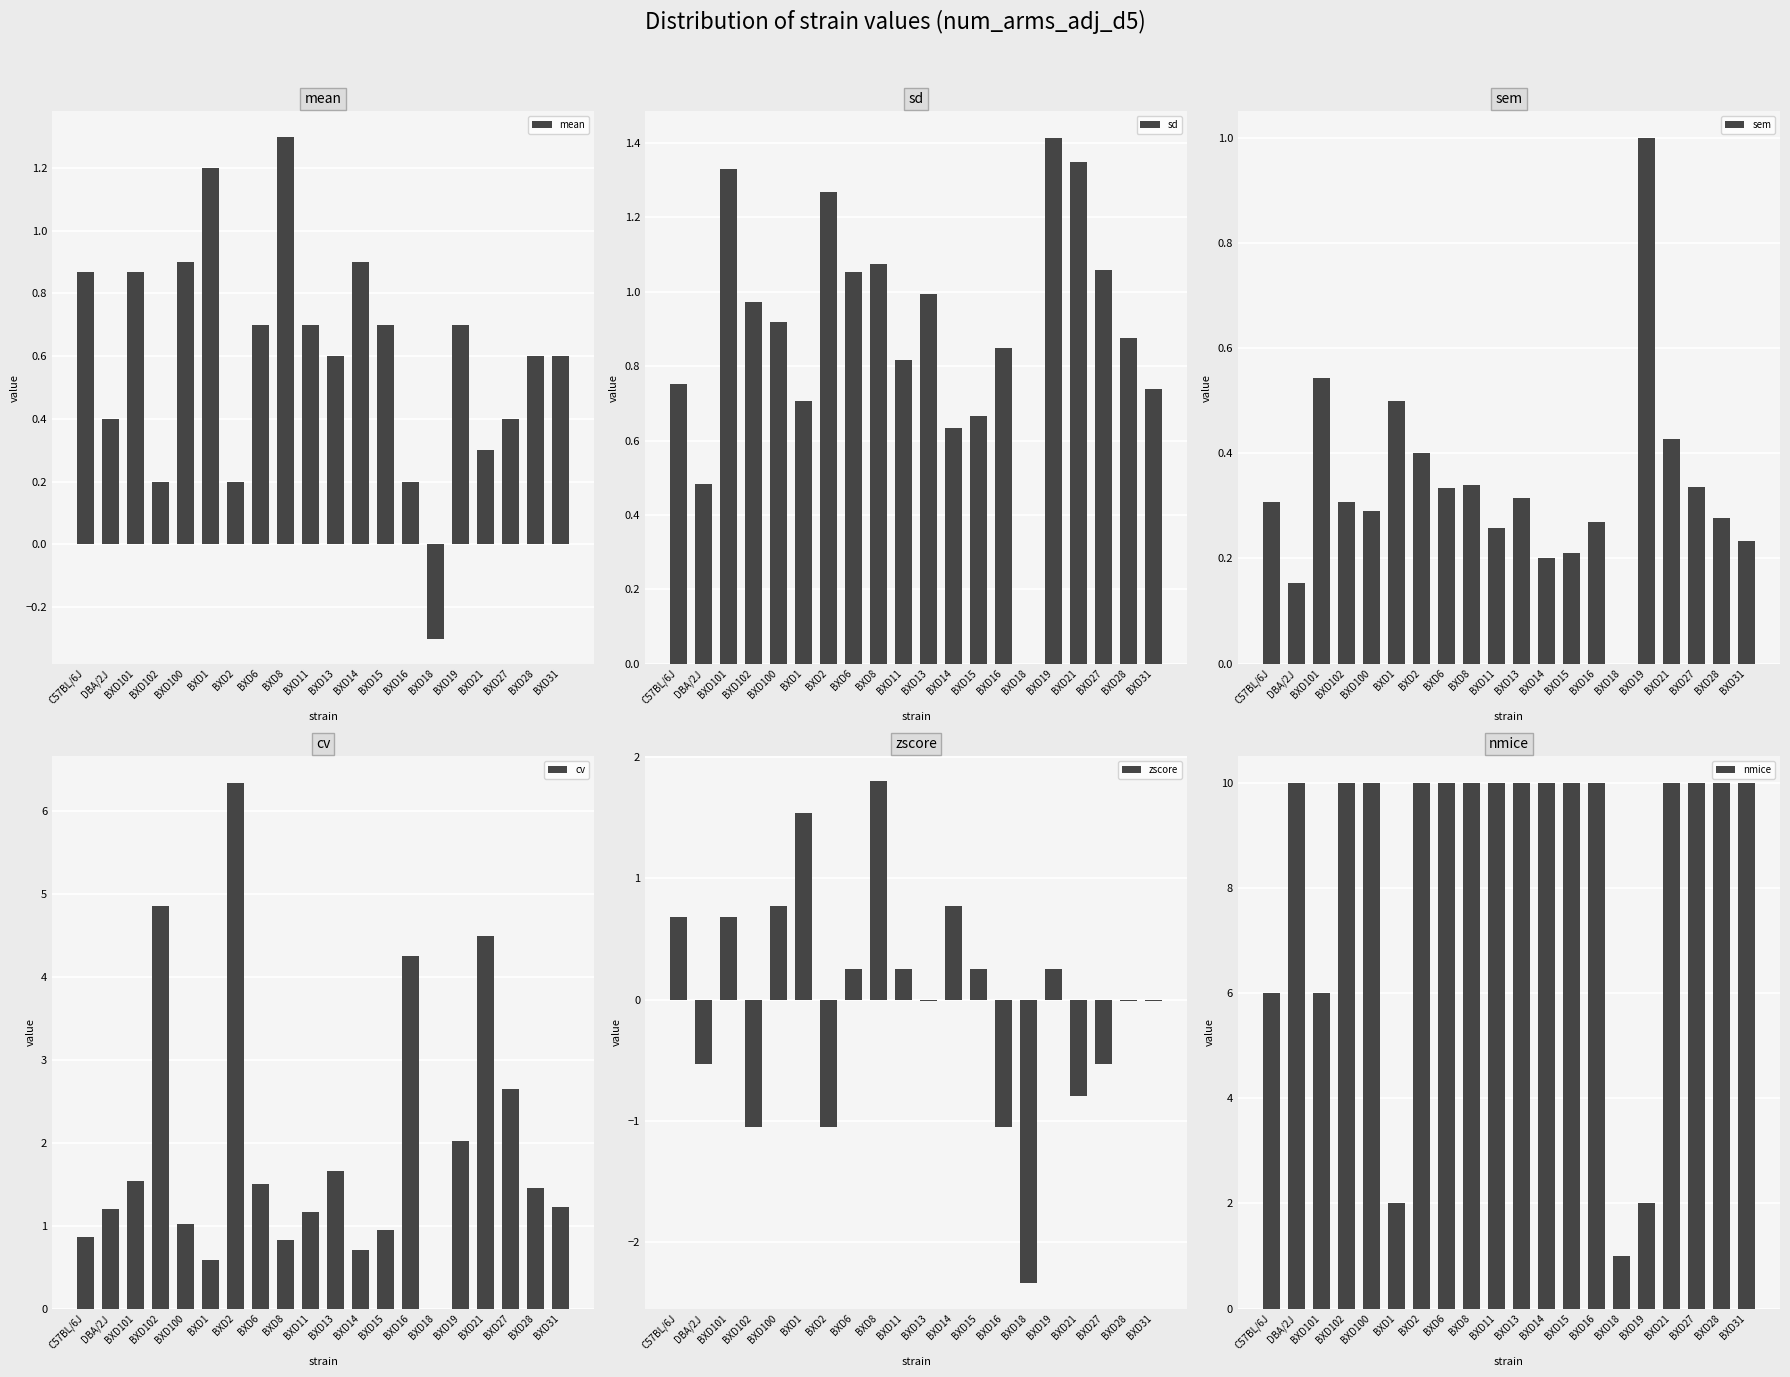

Read the sd value at BXD100.

0.9